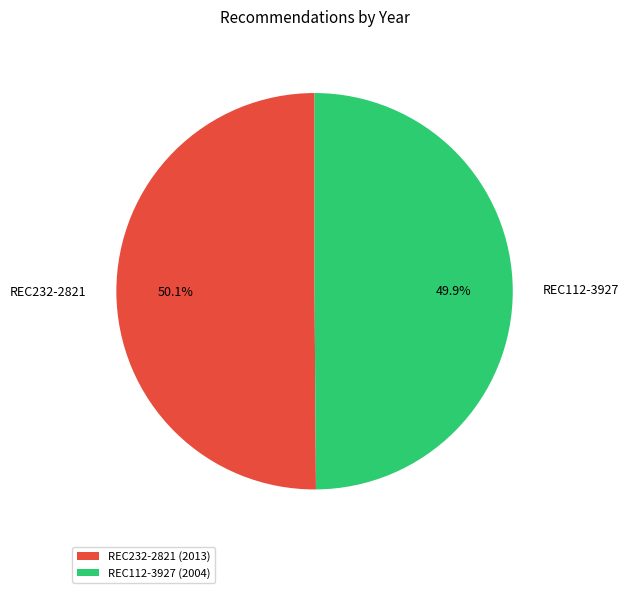

Is there a majority slice in this chart?

Yes